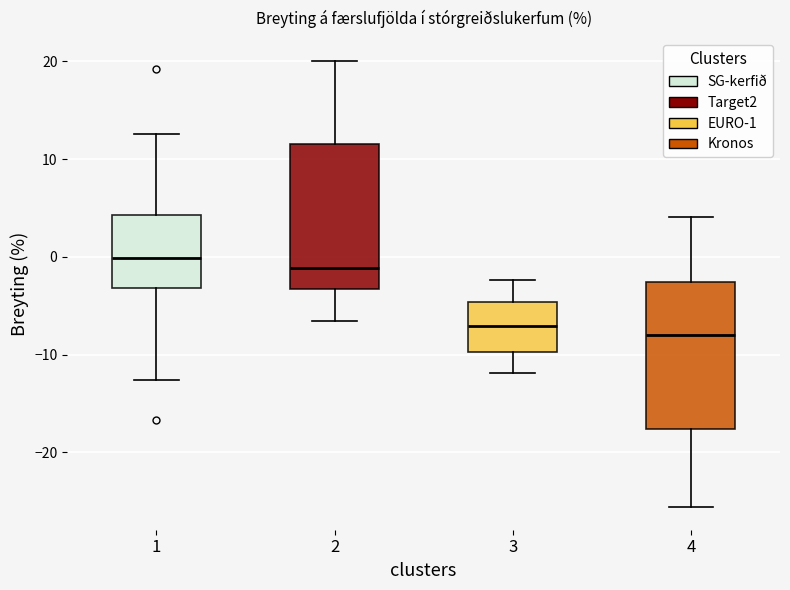

Where does the lower whisker of the box at x = 3 end on the y-axis? The values are not printed on the chart, so give them approximately, as read against the axis.

-12